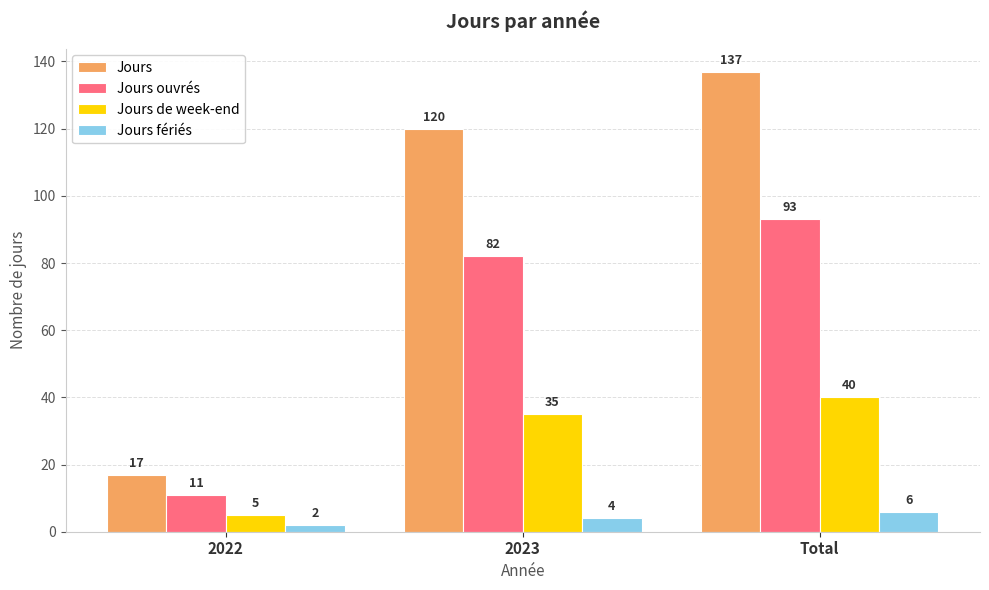

How many groups of bars are there?

3